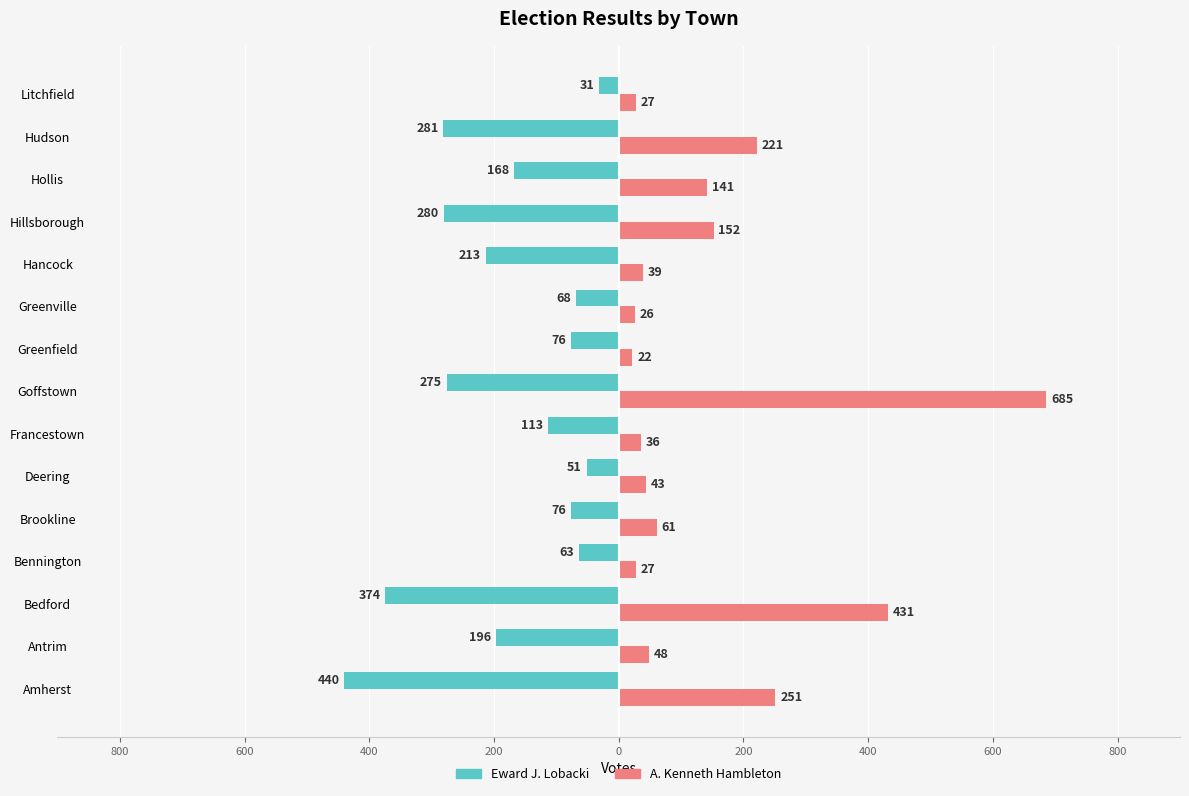

List the series in order of their overall mean, highest first.

A. Kenneth Hambleton, Eward J. Lobacki